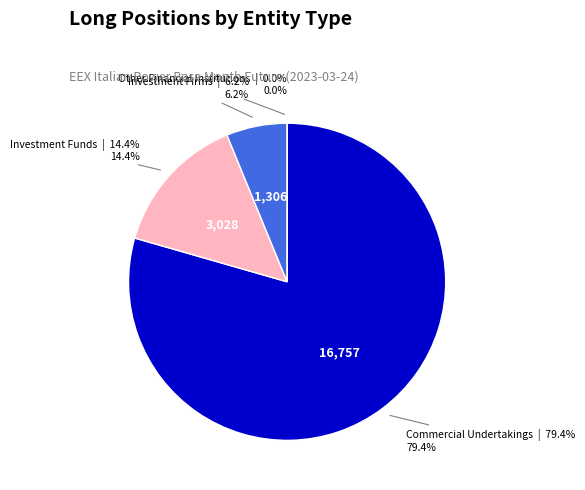

What is the change in value from Investment Firms Long to Other Financial Institutions Long?

-1306.0